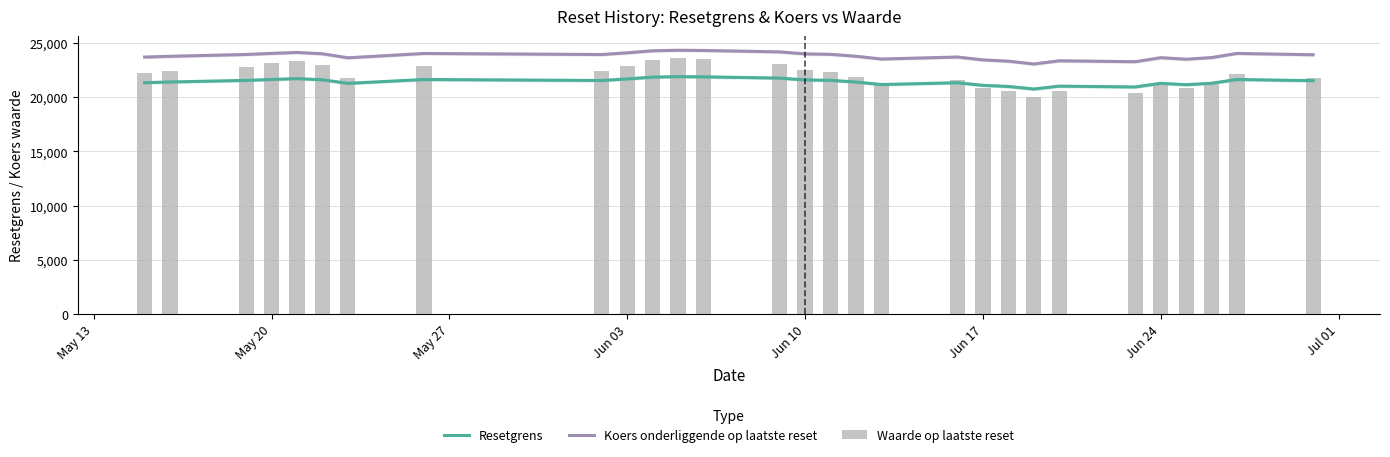

Count the number of data series in this chart.

3